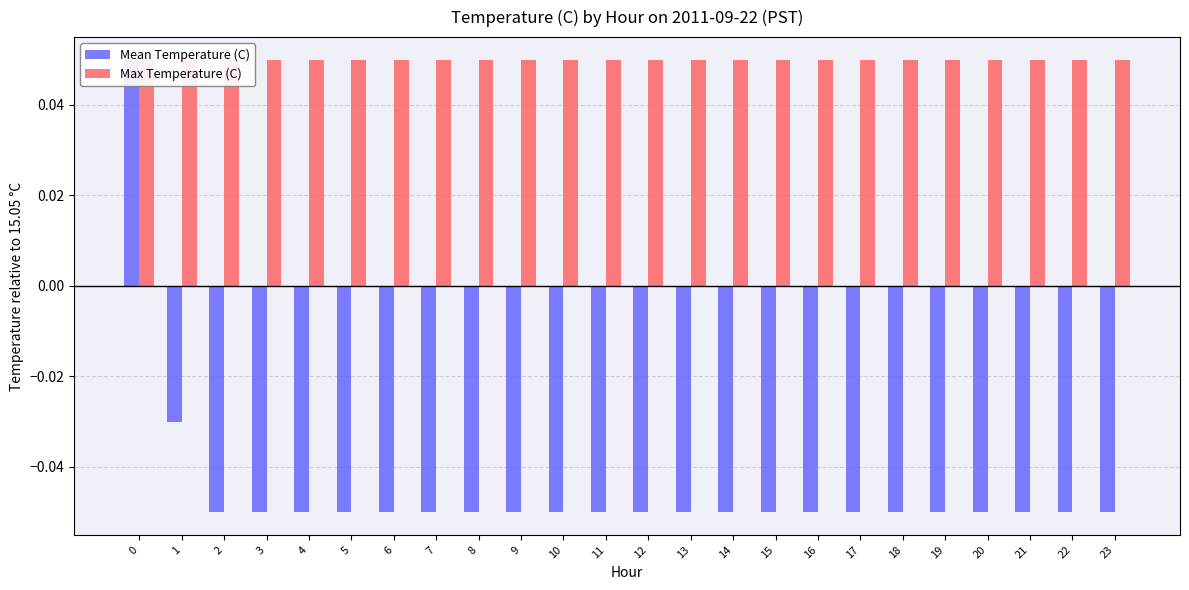

Rank the series at 12 from highest to lowest value.

Max Temperature (C), Mean Temperature (C)